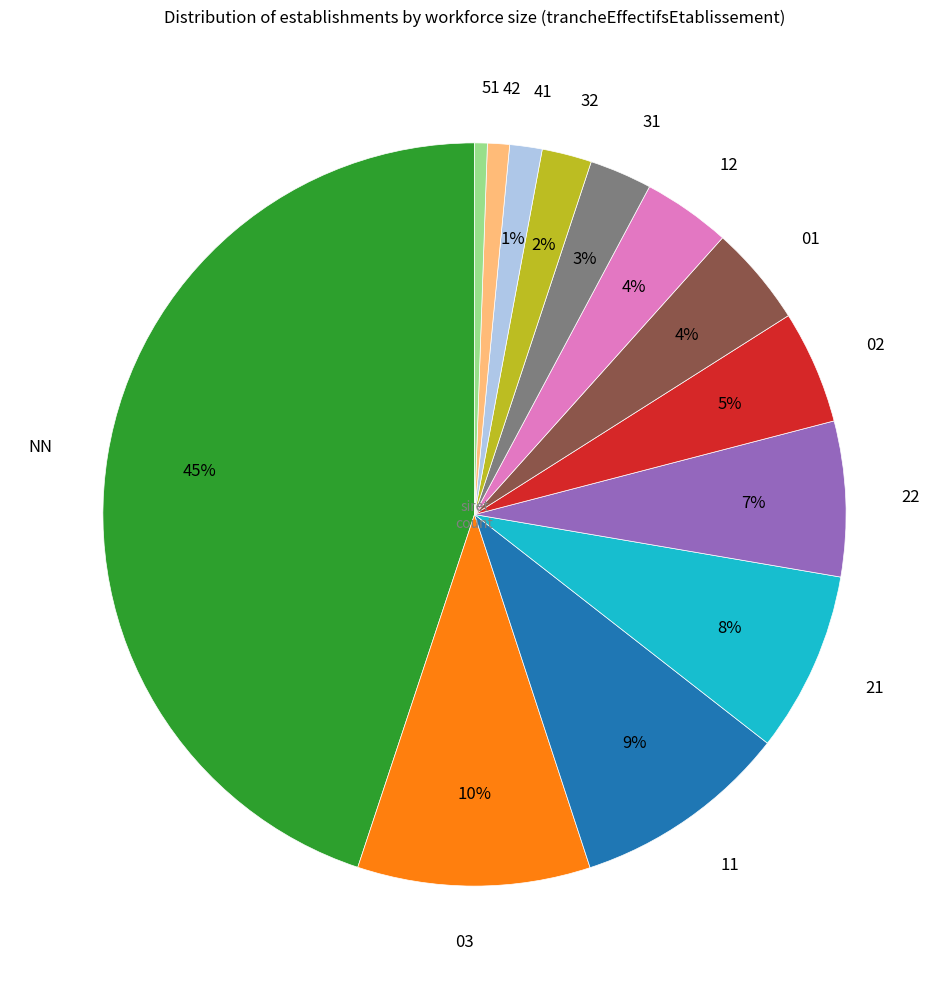

To the nearest percent, what is the combined percentage of 32 and 42?

3%